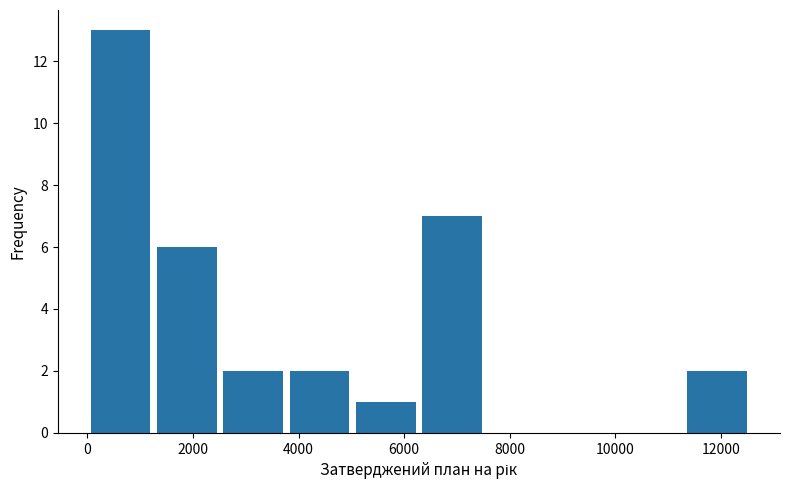

Reading left to right, list every bar in this chart as the range it spans on the x-axis followed by its height. Neither the bar edges nor the heights are printed on the chart, so give them approximately, as read against the axes.

0 to 1200: 13
1200 to 2600: 6
2600 to 3800: 2
3800 to 5000: 2
5000 to 6200: 1
6200 to 7600: 7
7600 to 8800: 0
8800 to 10000: 0
10000 to 11400: 0
11400 to 12600: 2